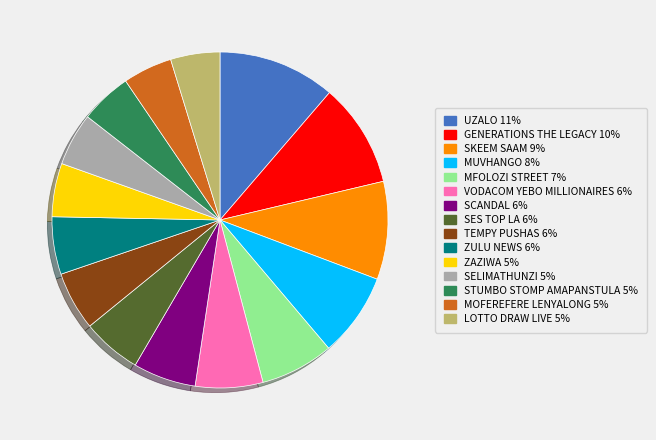

Which category has the biggest portion of the pie?

UZALO